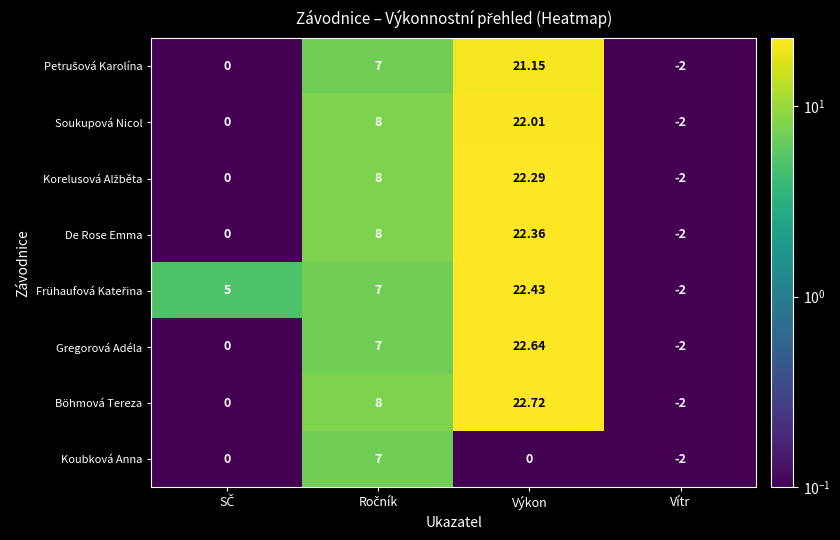

At which category is the sum across all series the highest?

Výkon